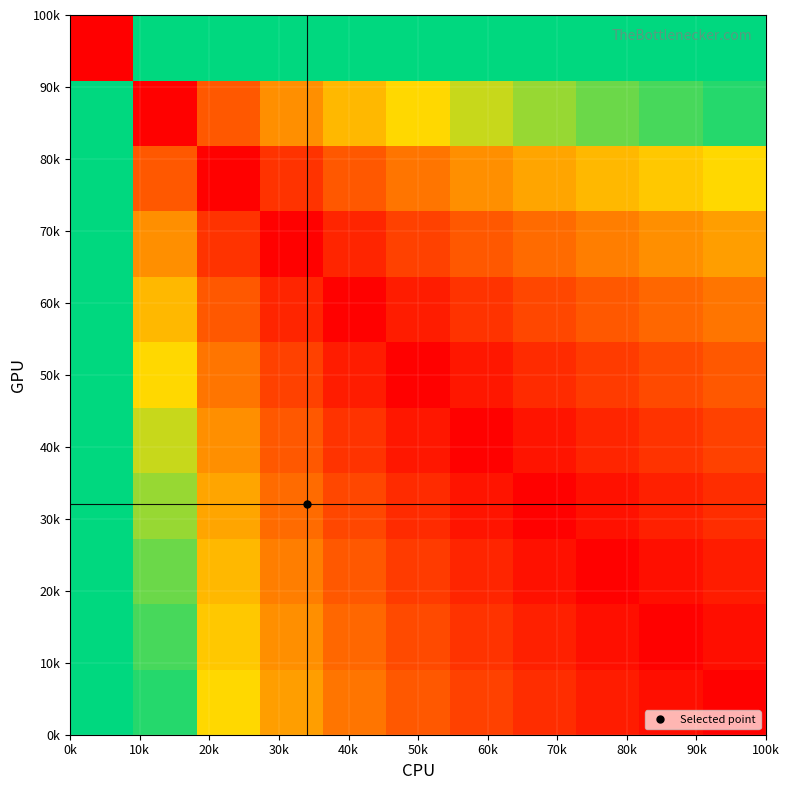

At how many categories does at least one series exceed 0?

11